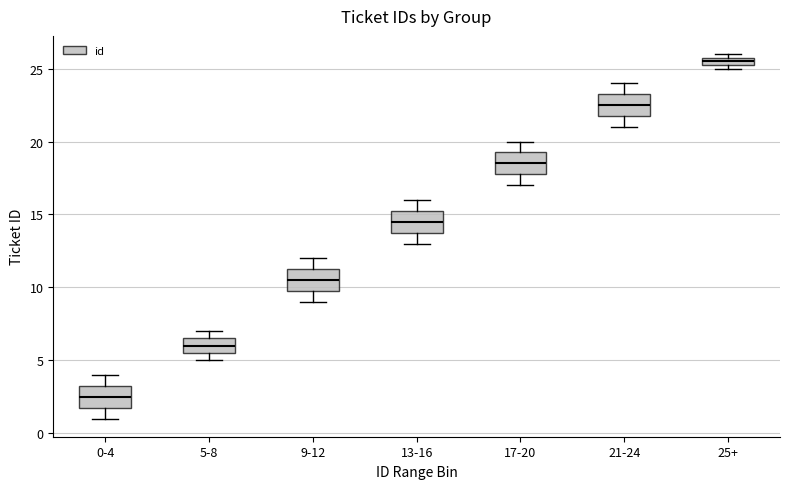

Where is the lower edge of the box for 25+ on the y-axis? The values are not printed on the chart, so give them approximately, as read against the axis.

25.5